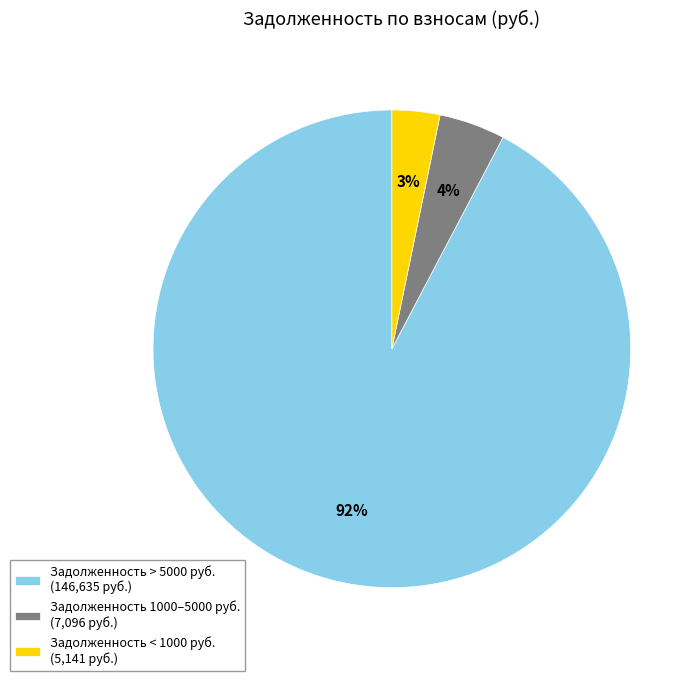

How many slices are in this pie chart?

3